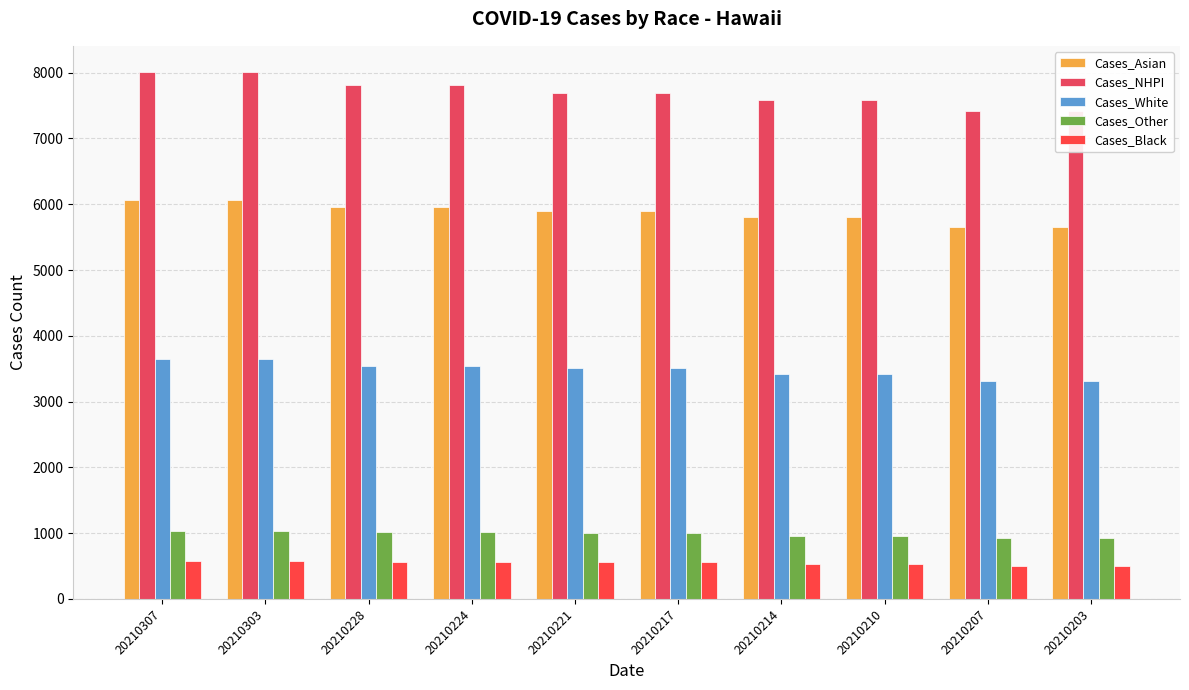

What is the value of the Cases_Asian bar at the 4th from the left?

5962